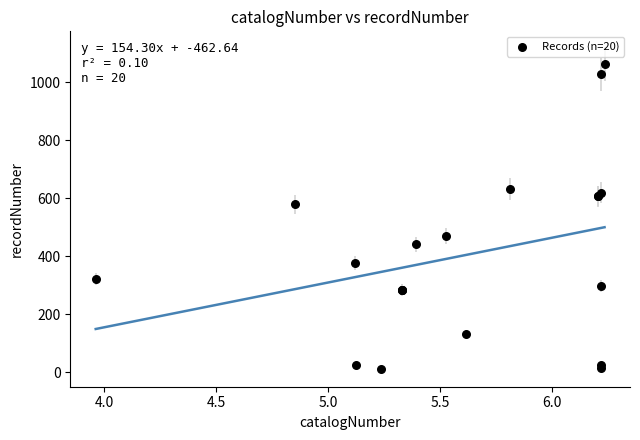

What Y value in the scatter plot is closest to 536?

578